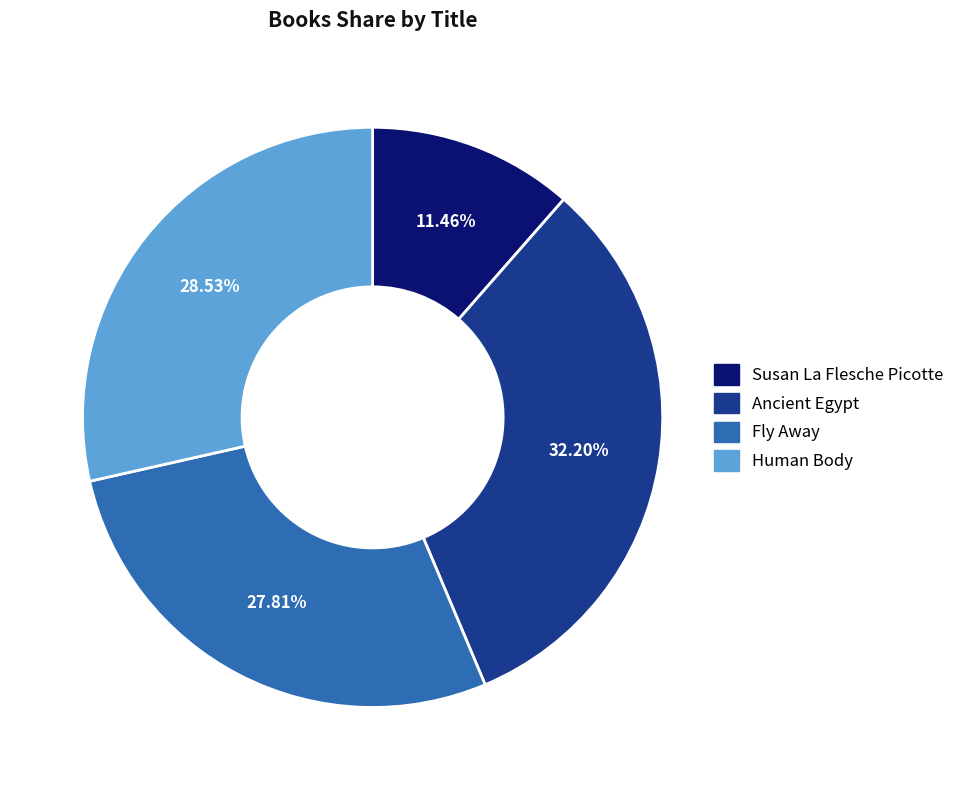

Is there any slice that represents more than half of the pie?

No